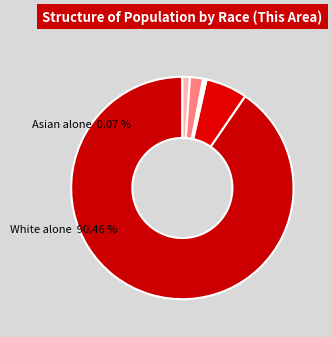

What percentage do Black or African American alone and Native Hawaiian and Other Pacific together represent?

6.2%